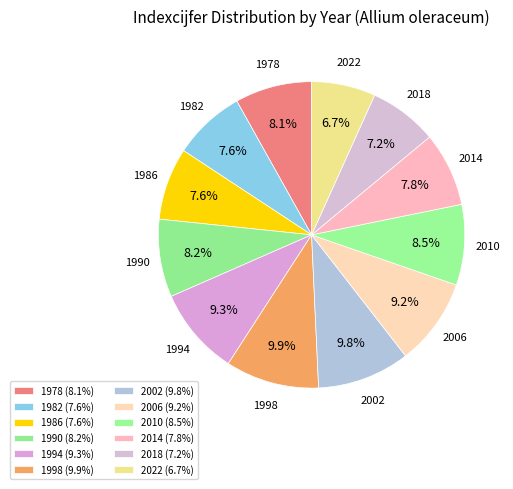

Do 2022 and 2014 together represent more than half of the pie?

No